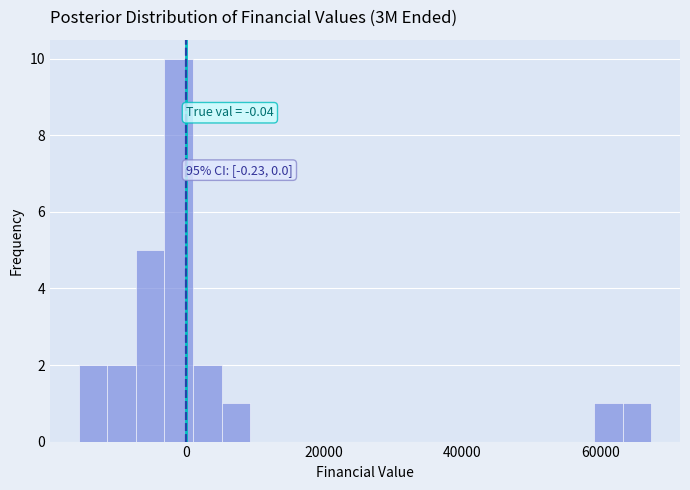

Around what value on the x-axis is the tallest bar? Give the approximate position of its centre, as read against the axis.

-2000